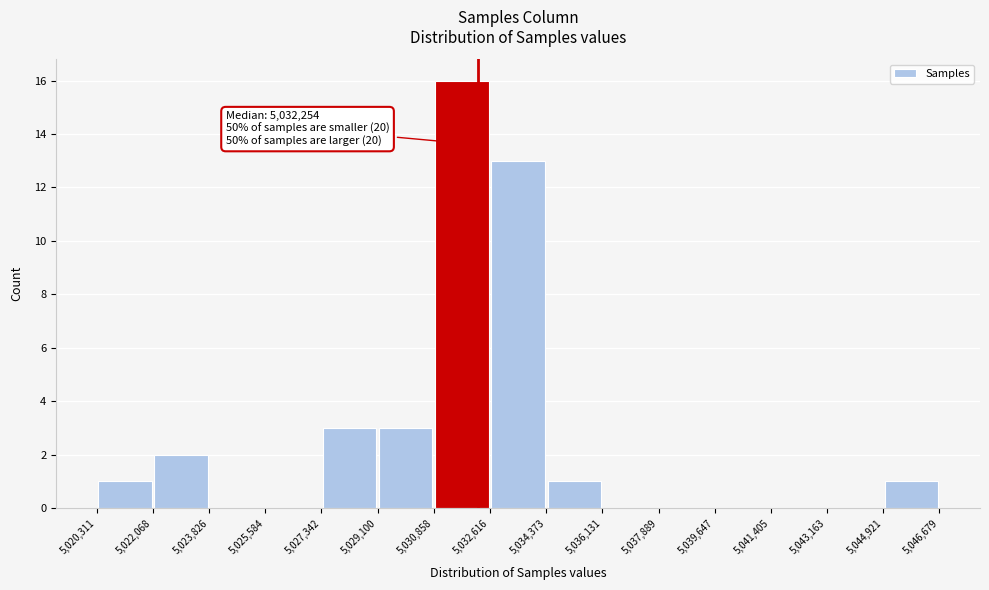

Which range on the x-axis has the tallest bar?

5,030,858 to 5,032,616